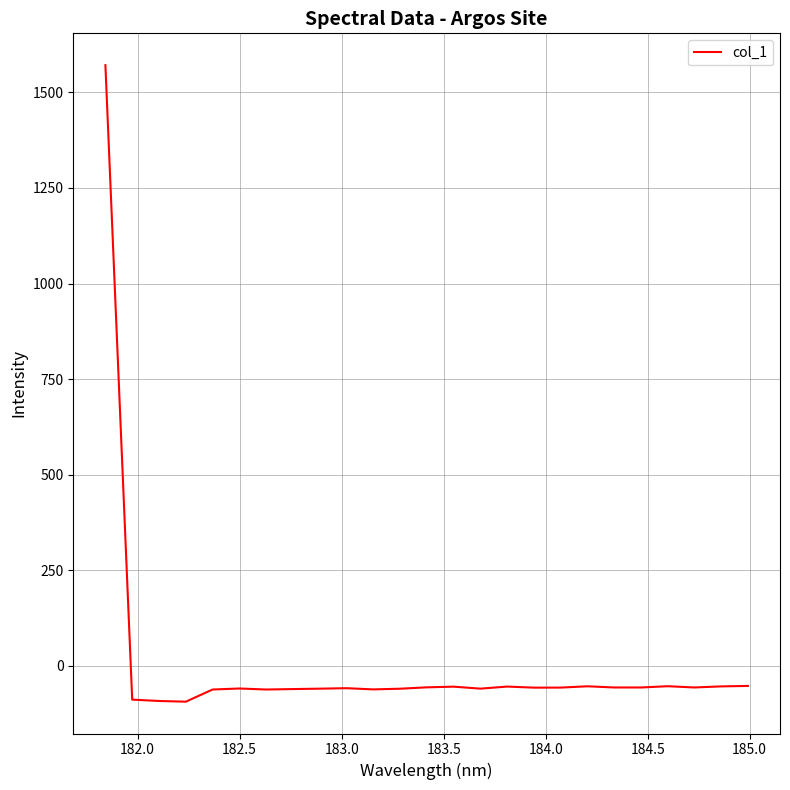

What is the smallest value displayed?

-93.8